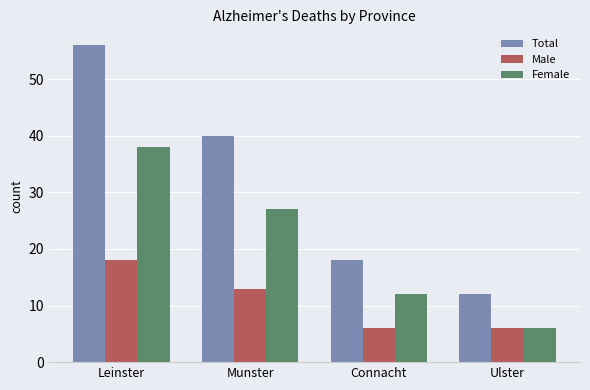

What is the lowest value of the Total series?

12